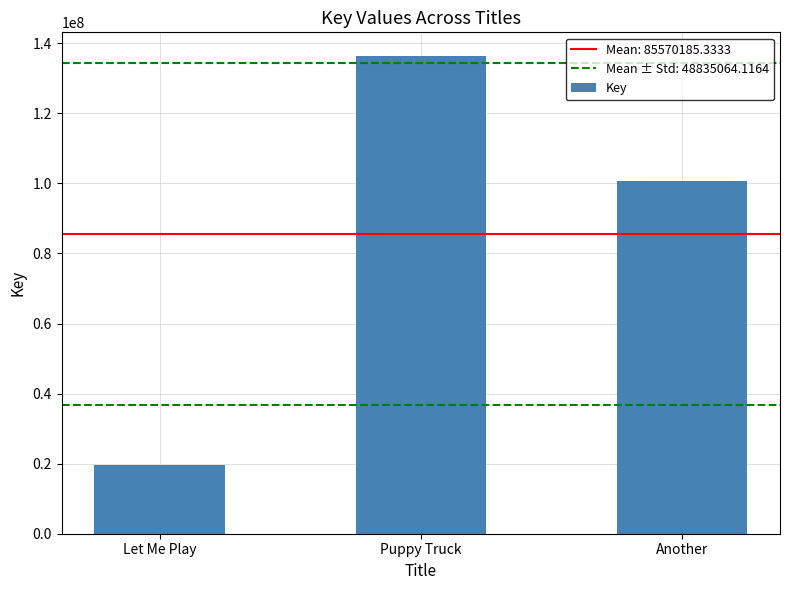

What is the greatest value displayed?

136314302